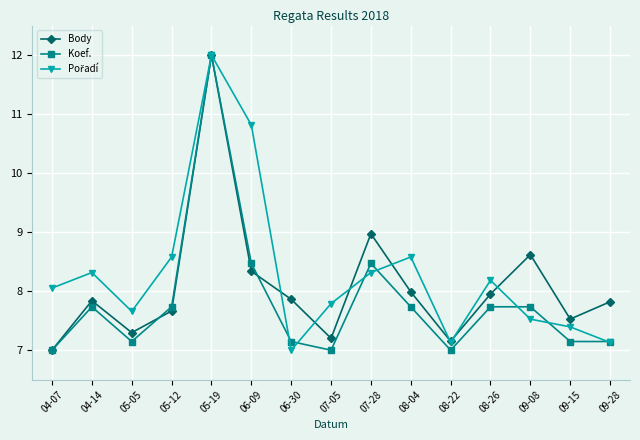

At how many categories does at least one series exceed 8?

9